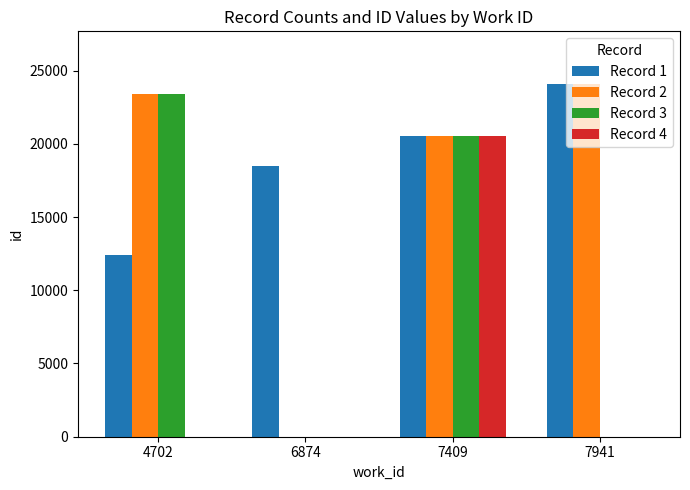

At which category is the sum across all series the highest?

7409